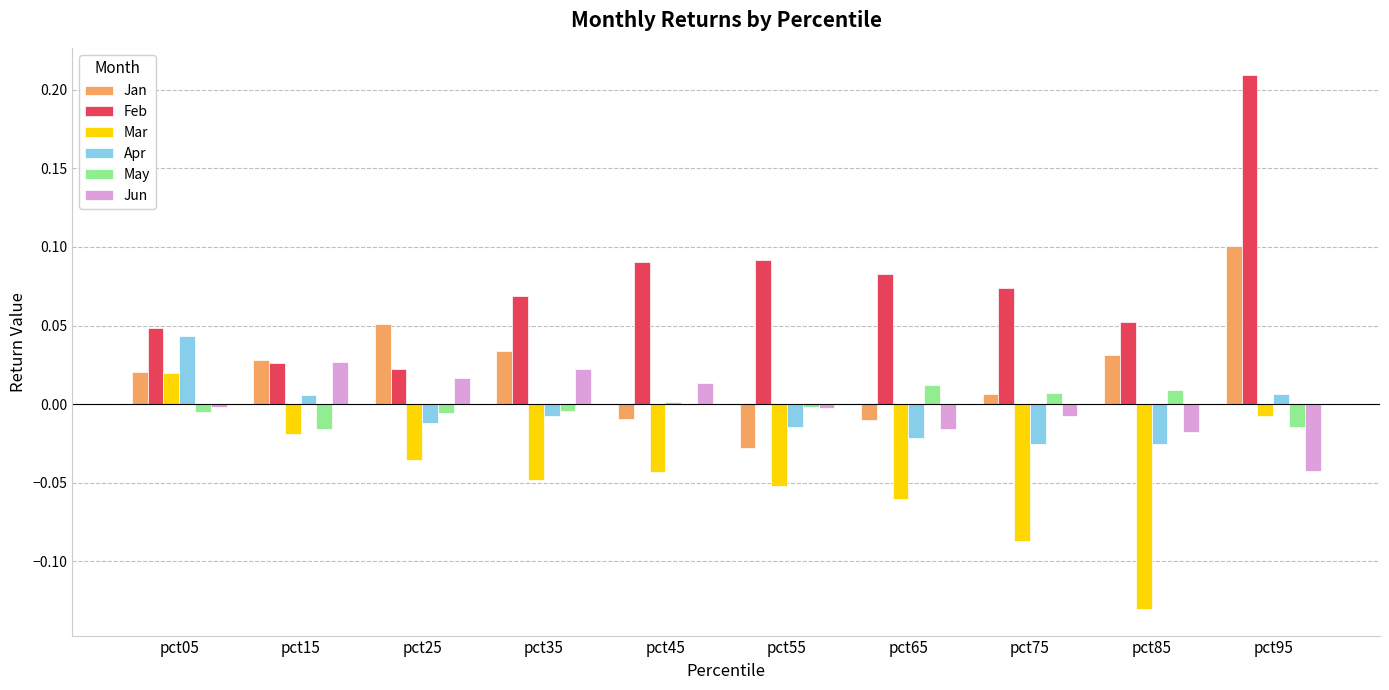

The Jan series shows 0.1 at pct25. True or false?

True